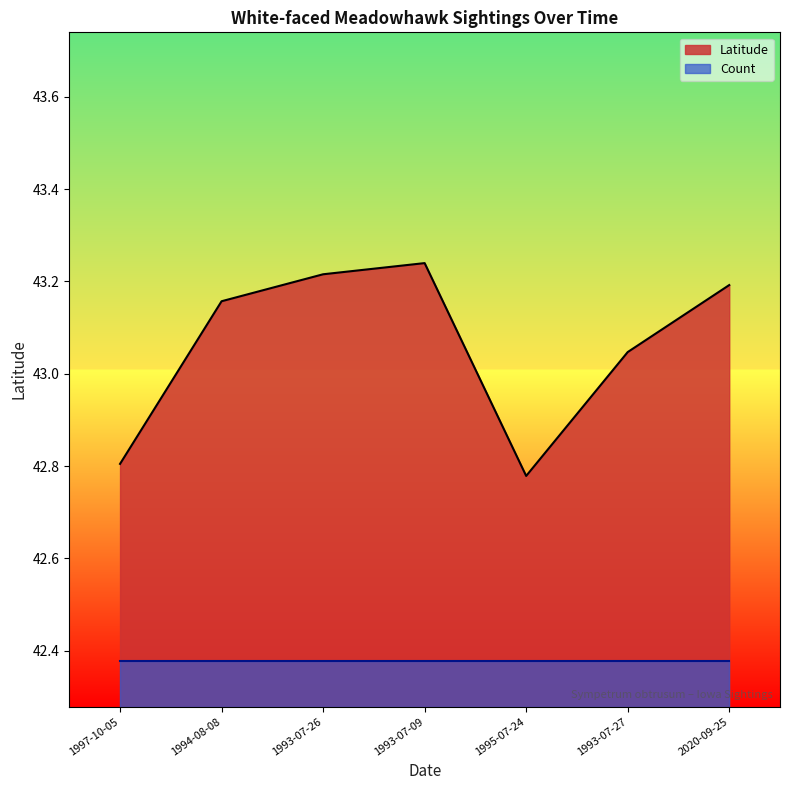

The value at 1994-08-08 is 43.2. True or false?

True